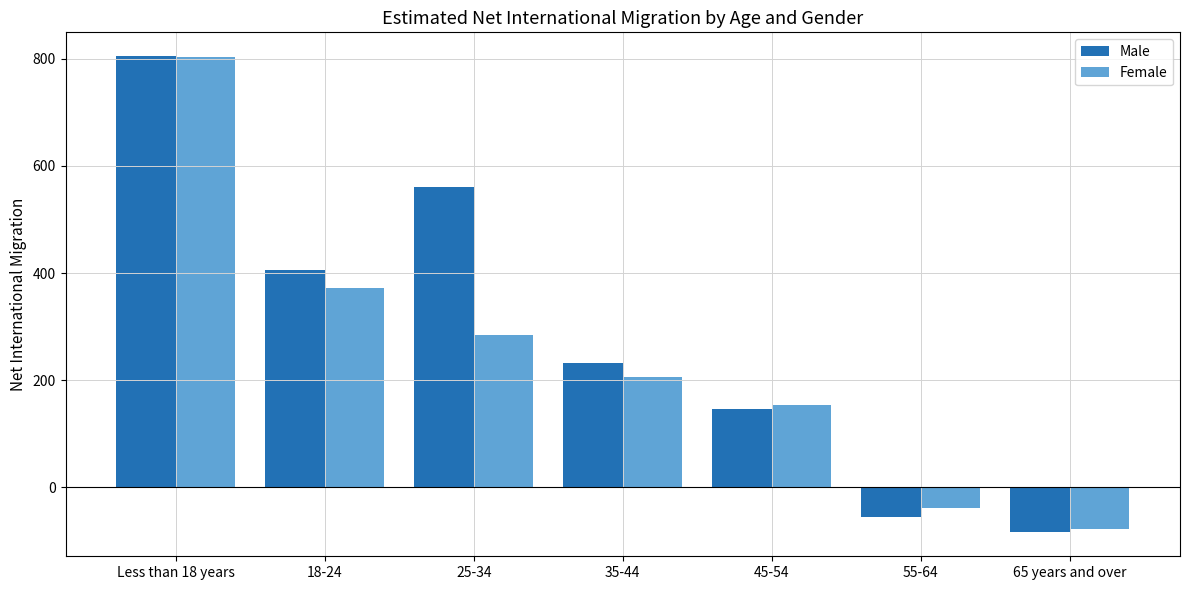

What is the label of the 2nd bar from the left?

18-24